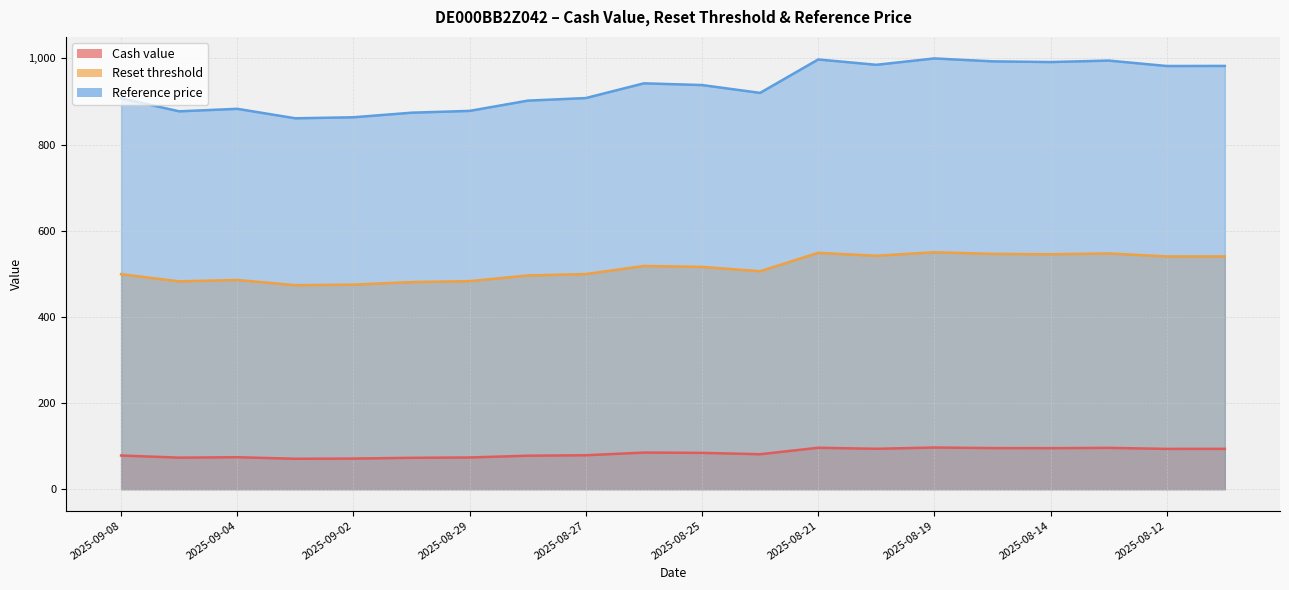

True or false: Reset threshold and Cash value cross at least once.

False